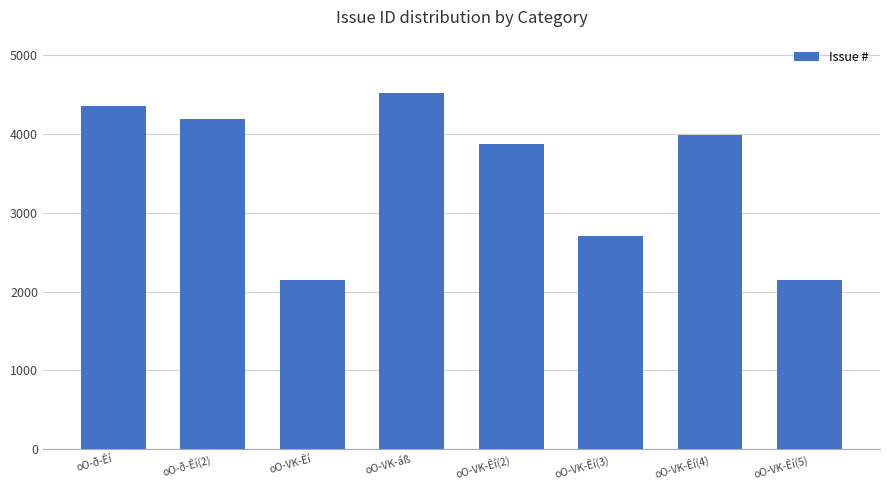

True or false: the data shows 2147 at oO-VK-Êí.

True